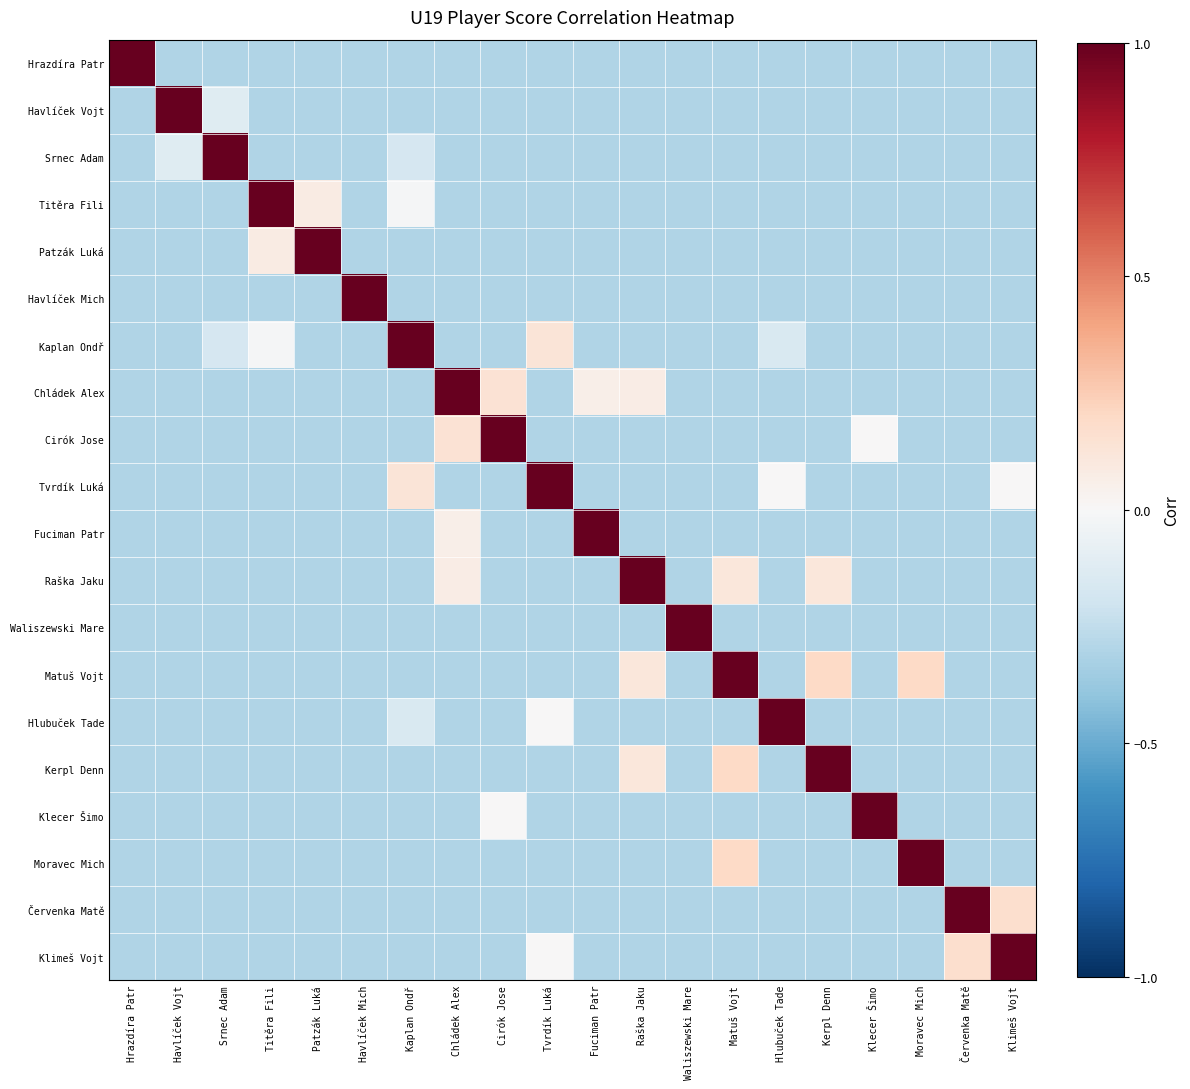

What is the difference between the highest and lowest values at Havlíček Mich?

1.3